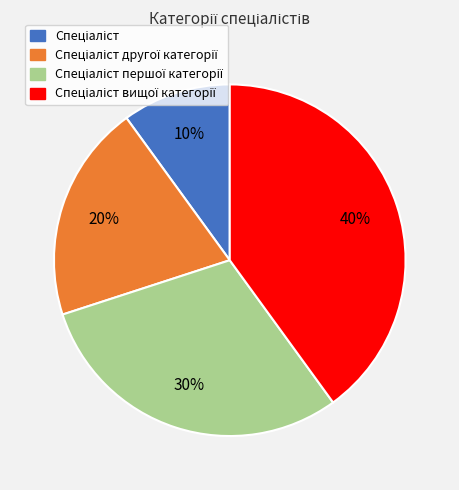

Is there any slice that represents more than half of the pie?

No